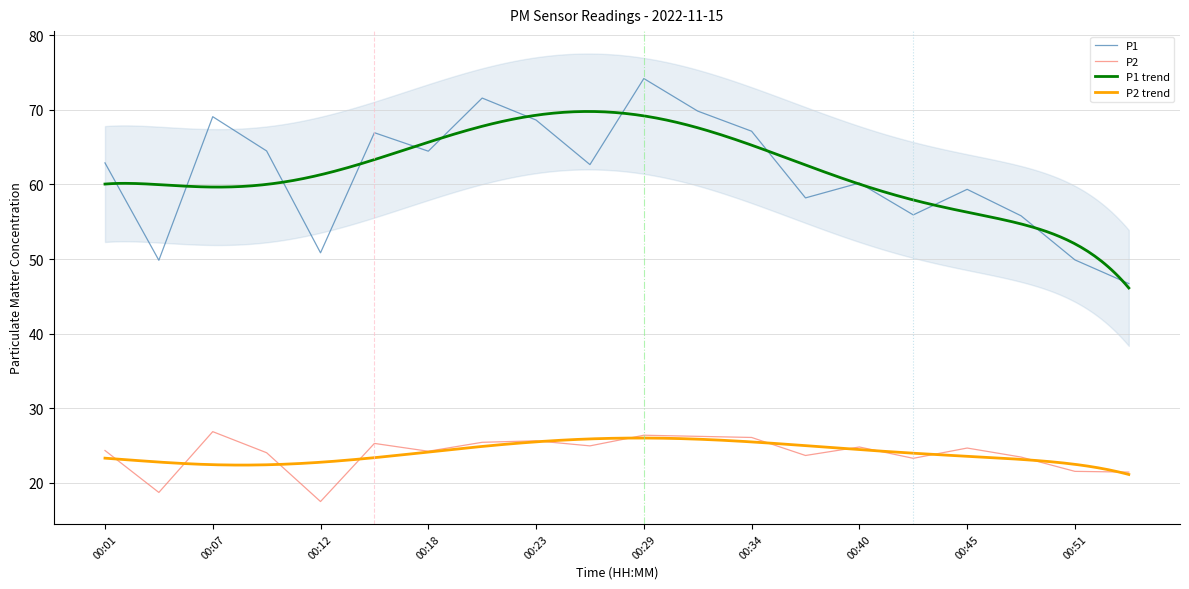

In P1, how many points are higher than both neighbors (excluding endpoints)?

6